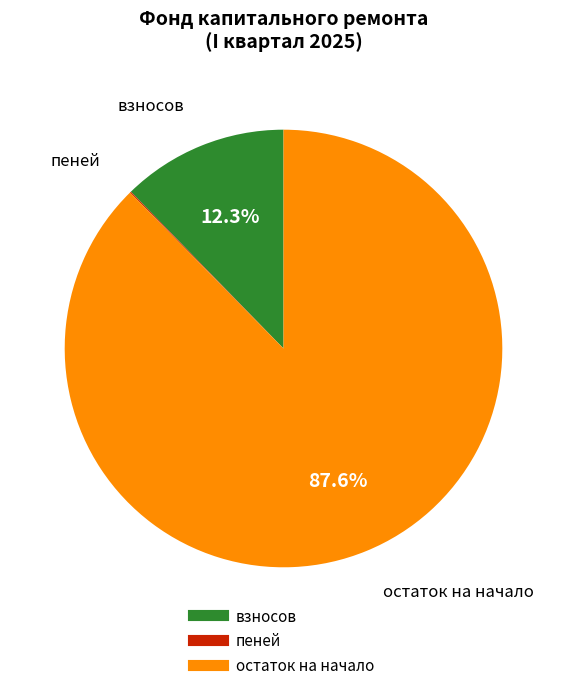

Is there a majority slice in this chart?

Yes